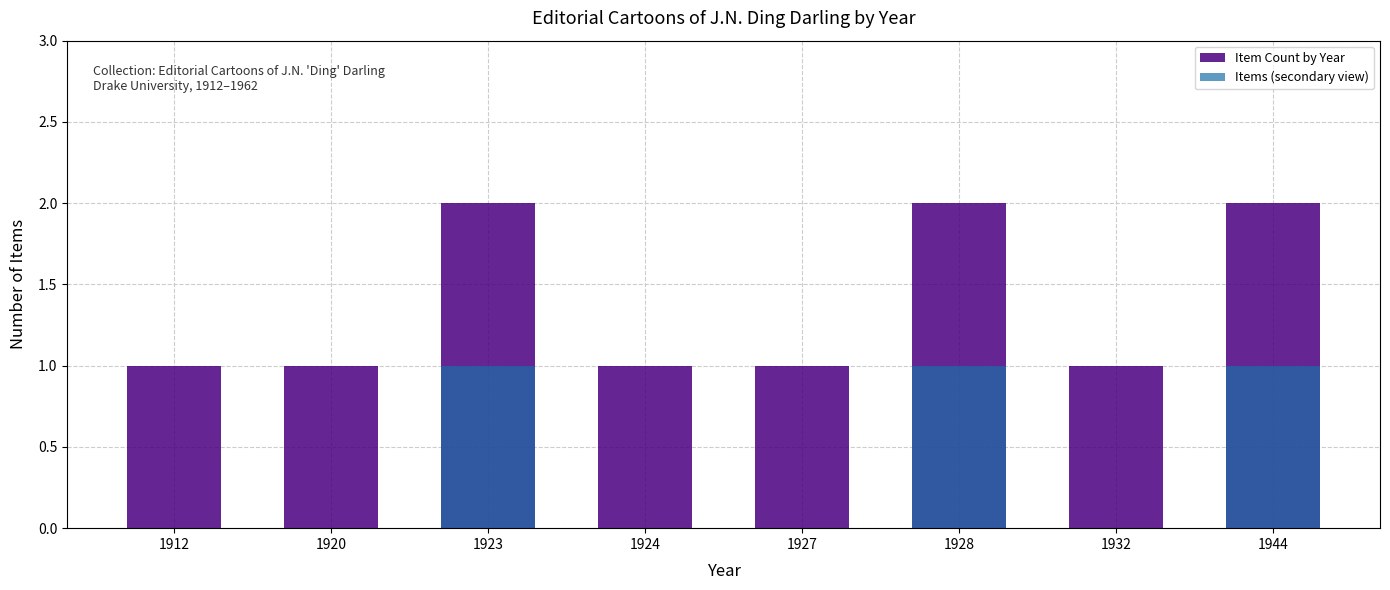

Is the value of Items (secondary view) at 1923 greater than the value of Item Count by Year at 1912?

No